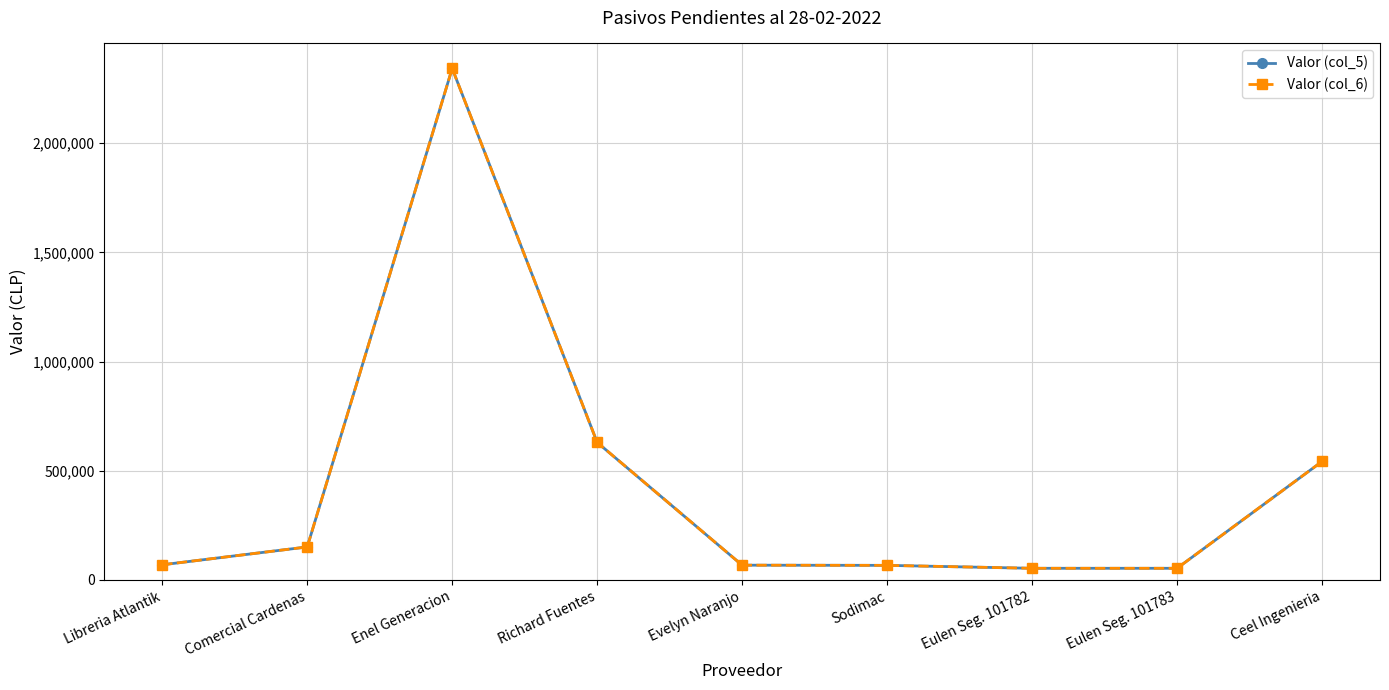

What is the label of the 6th point from the right?

Richard Fuentes